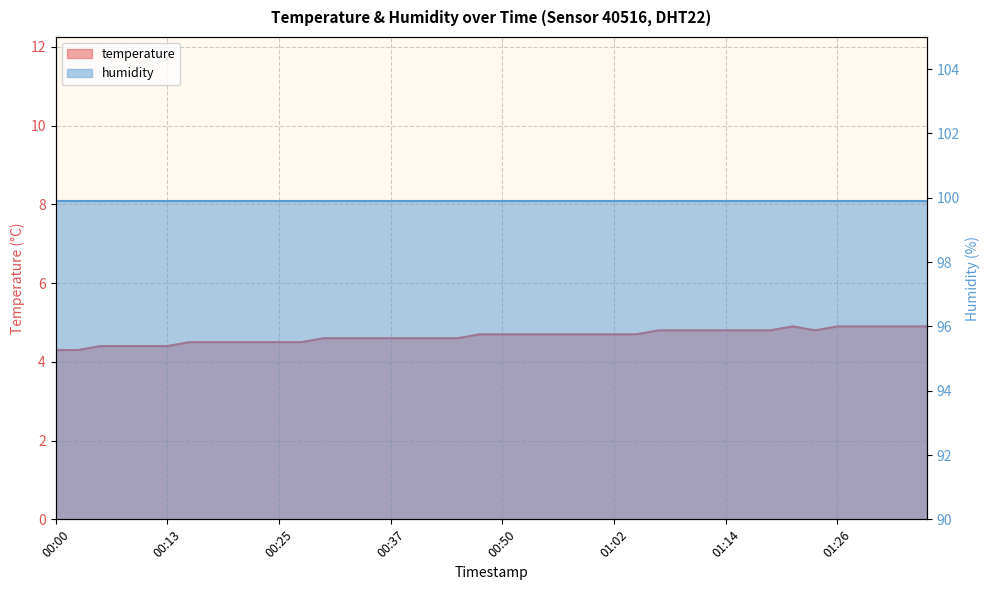

Which has a higher value, 01:02 or 01:19?

01:19